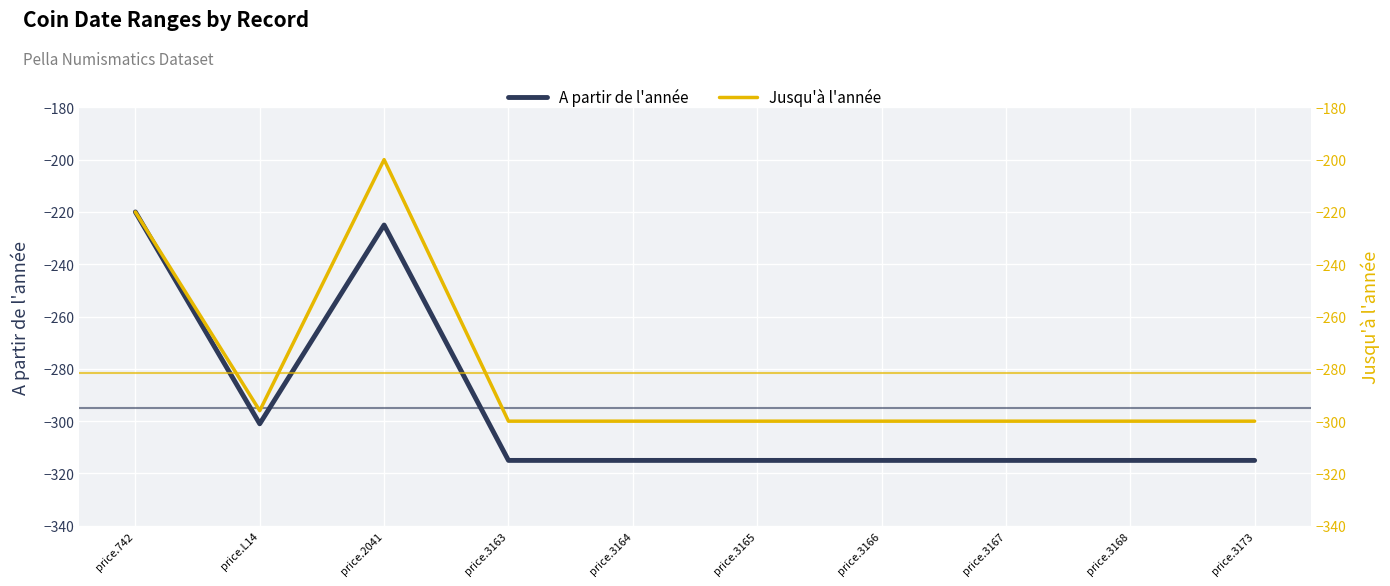

Between price.2041 and price.3168, which series saw the biggest shift?

Jusqu'à l'année